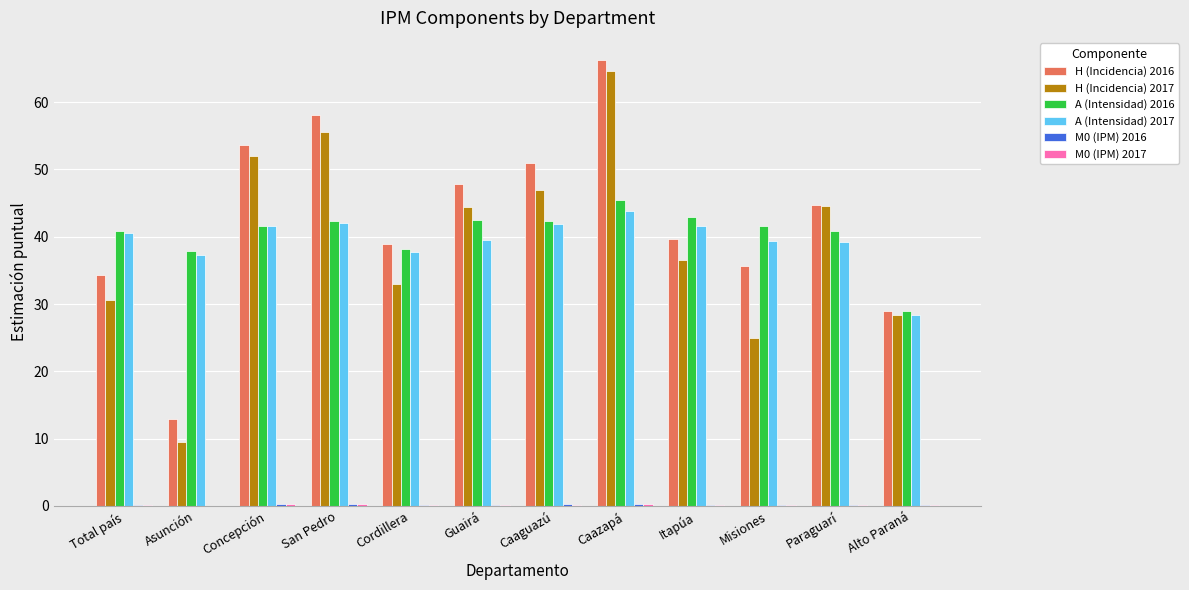

How many groups of bars are there?

12